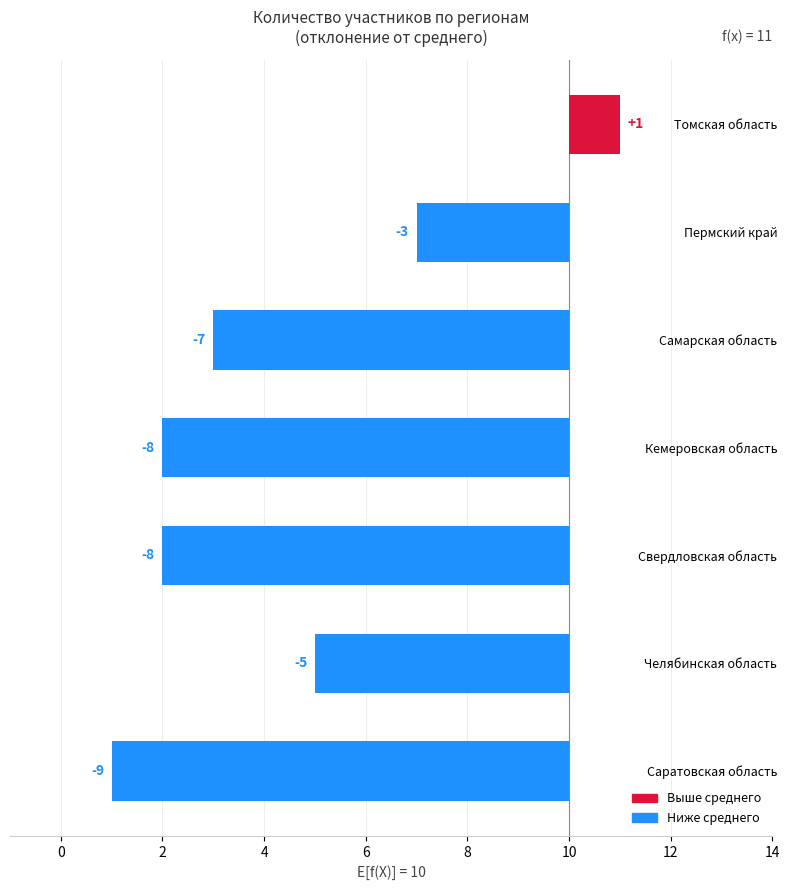

Reading left to right, transcribe all the data shown in this chart.

−2=1	0=-3	2=-7	4=-8	6=-8	8=-5	10=-9